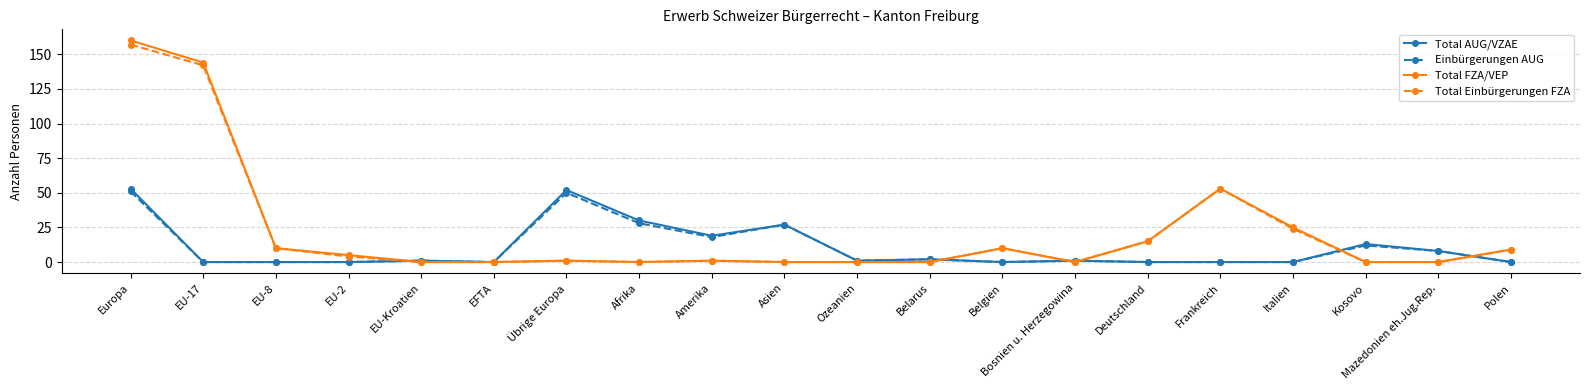

True or false: Total Einbürgerungen FZA has more than 0 points higher than both neighbors.

True